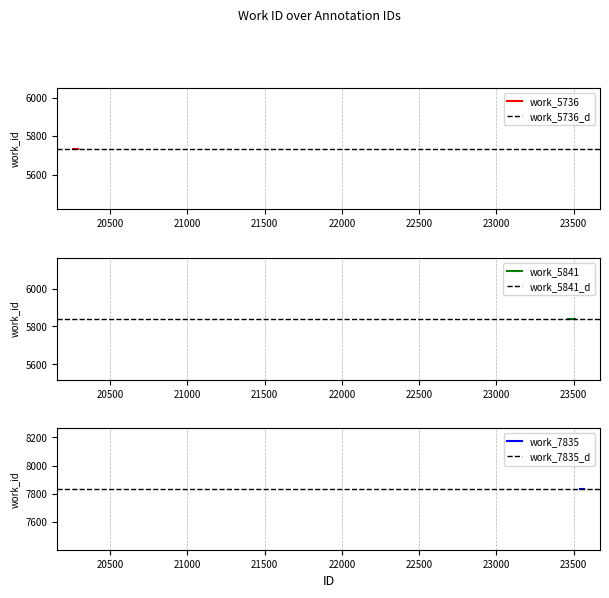

The value at 20268 is 8060. True or false?

False